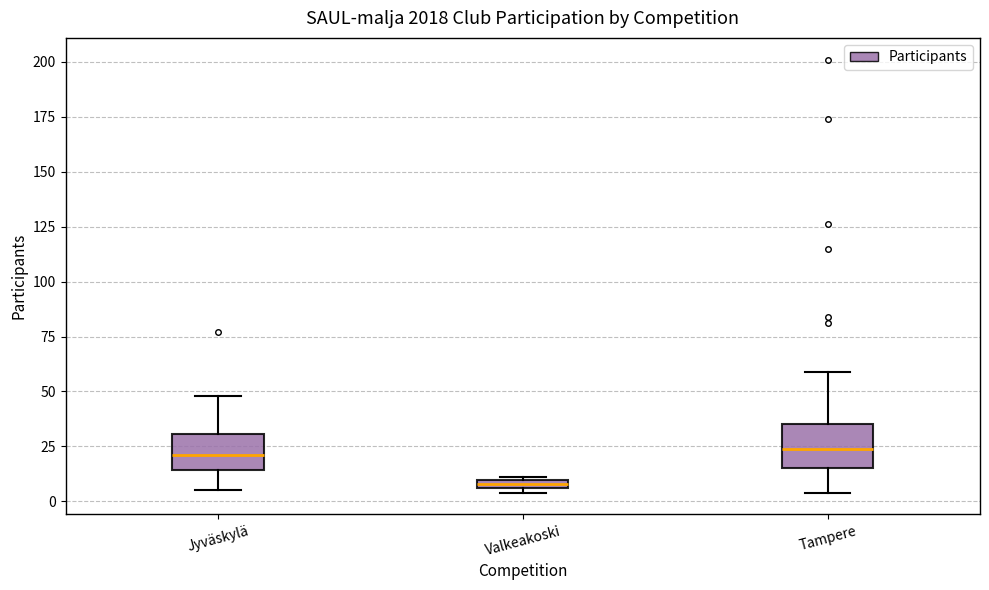

Where is the lower edge of the box for Valkeakoski on the y-axis? The values are not printed on the chart, so give them approximately, as read against the axis.

5